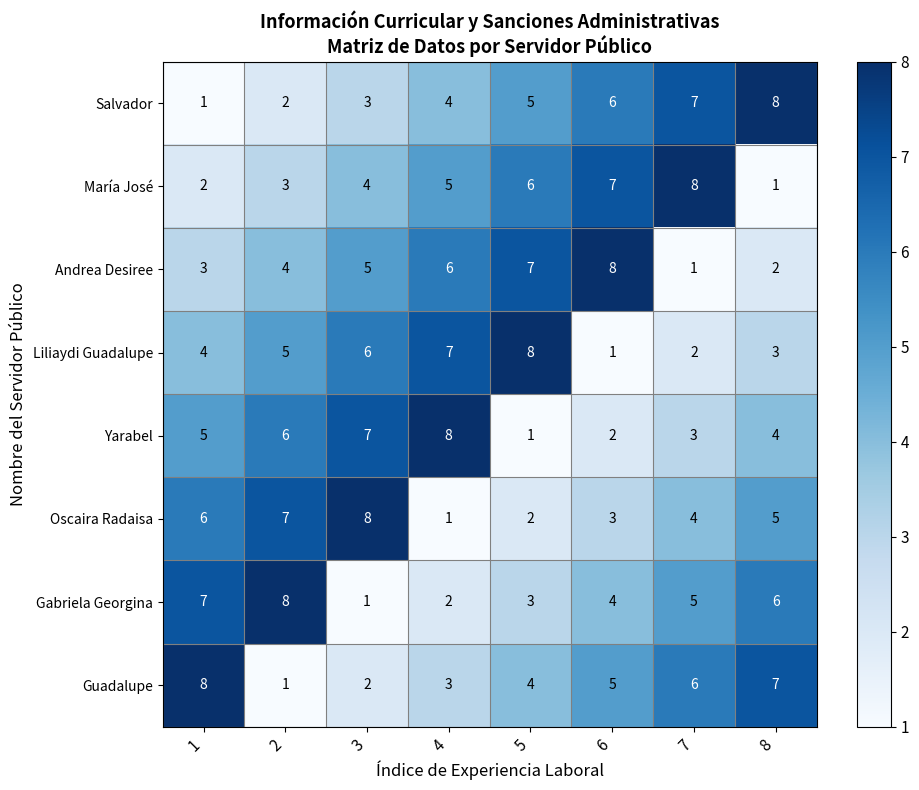

Which category has the highest value in the Oscaira Radaisa series?

3